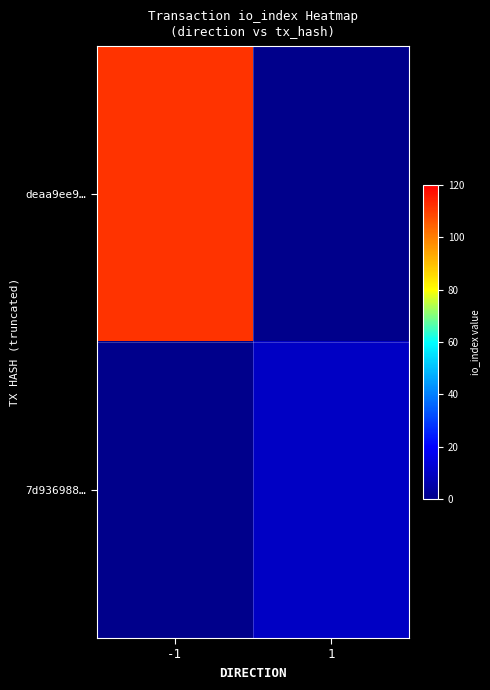

How many data points does each series have?

2